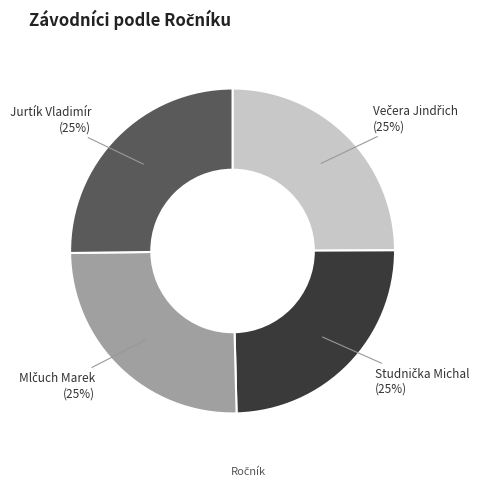

Is there any slice that represents more than half of the pie?

No